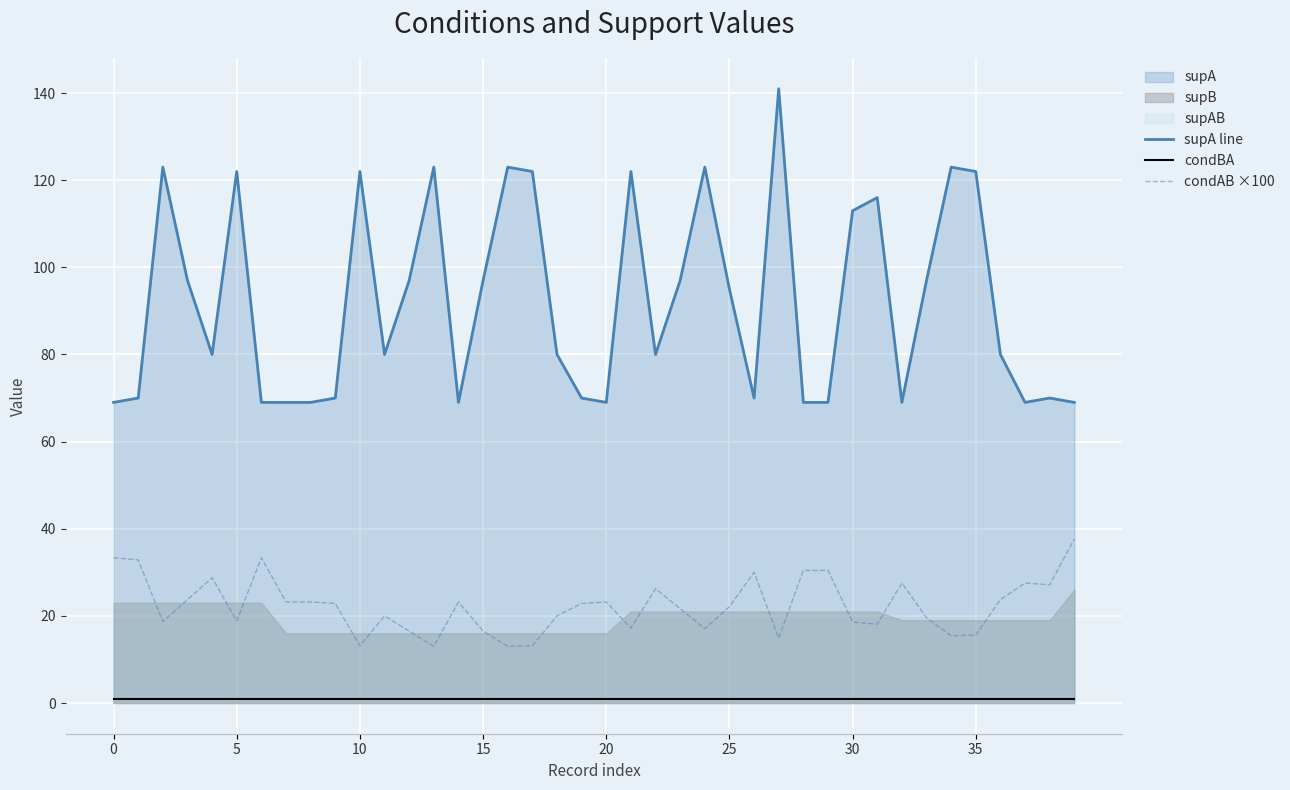

Reading right to left, list all the values displayed in this chart.

supA line: 69.0	70.0	69.0	80.0	122.0	123.0	97.0	69.0	116.0	113.0	69.0	69.0	141.0	70.0	95.0	123.0	97.0	80.0	122.0	69.0	70.0	80.0	122.0	123.0	97.0	69.0	123.0	97.0	80.0	122.0	70.0	69.0	69.0	69.0	122.0	80.0	97.0	123.0	70.0	69.0
condBA: 1.0	1.0	1.0	1.0	1.0	1.0	1.0	1.0	1.0	1.0	1.0	1.0	1.0	1.0	1.0	1.0	1.0	1.0	1.0	1.0	1.0	1.0	1.0	1.0	1.0	1.0	1.0	1.0	1.0	1.0	1.0	1.0	1.0	1.0	1.0	1.0	1.0	1.0	1.0	1.0
condAB ×100: 37.7	27.1	27.5	23.8	15.6	15.4	19.6	27.5	18.1	18.6	30.4	30.4	14.9	30.0	22.1	17.1	21.6	26.2	17.2	23.2	22.9	20.0	13.1	13.0	16.5	23.2	13.0	16.5	20.0	13.1	22.9	23.2	23.2	33.3	18.9	28.7	23.7	18.7	32.9	33.3